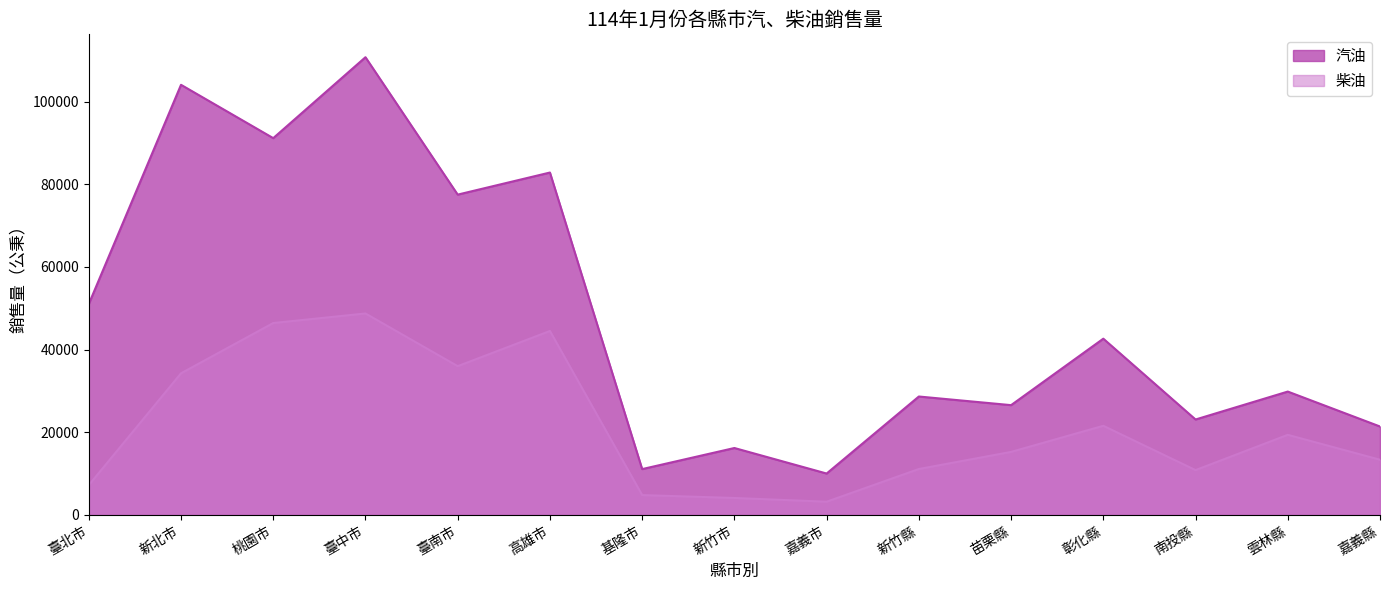

True or false: 柴油 has a value of 4779 at 南投縣.

False